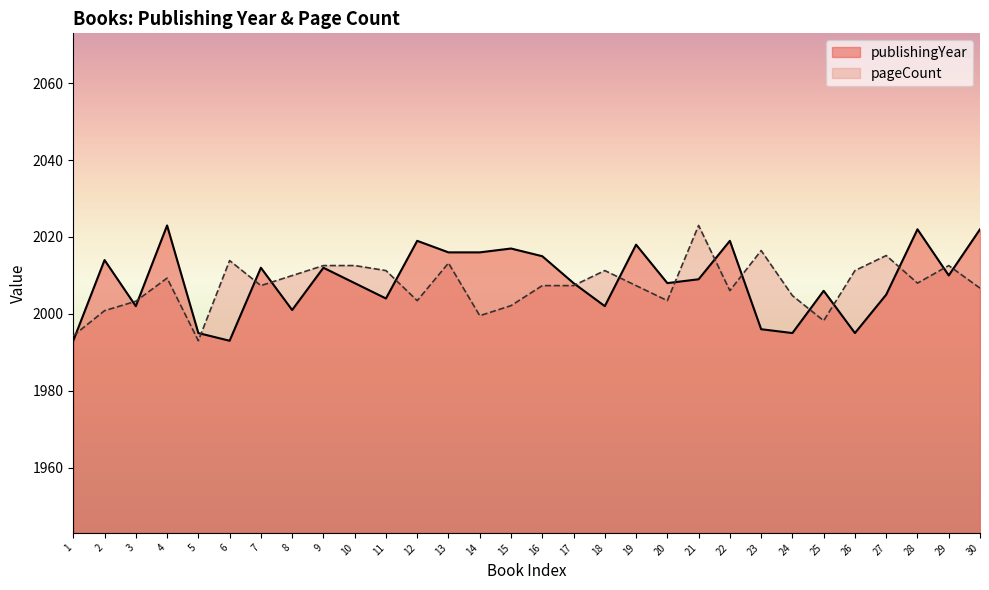

What is the highest value of the pageCount series?

2023.0